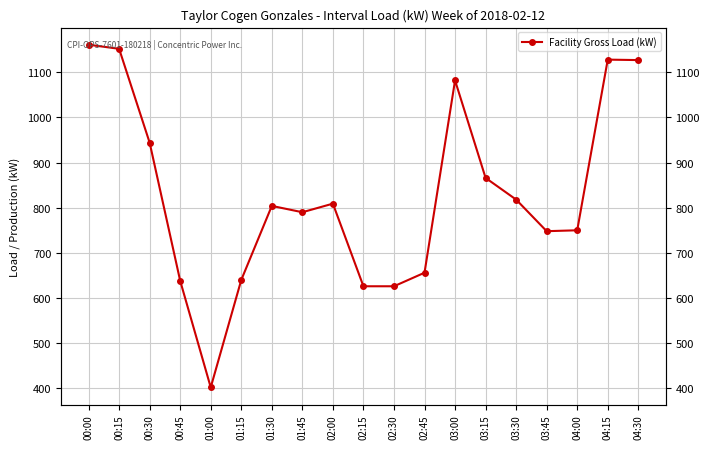

What is the difference between the maximum and minimum values?

759